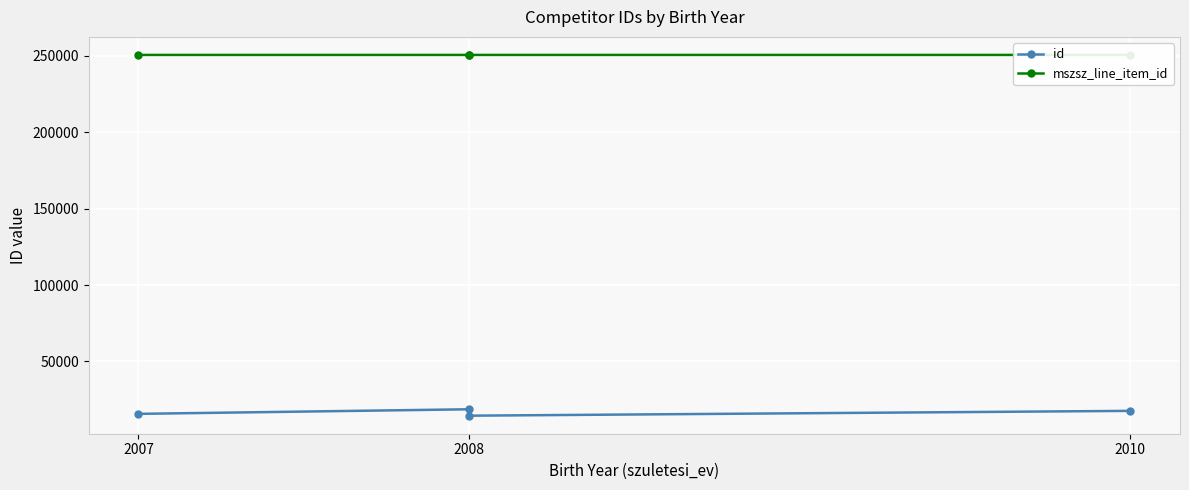

At which label is id closest to 16587?

2007